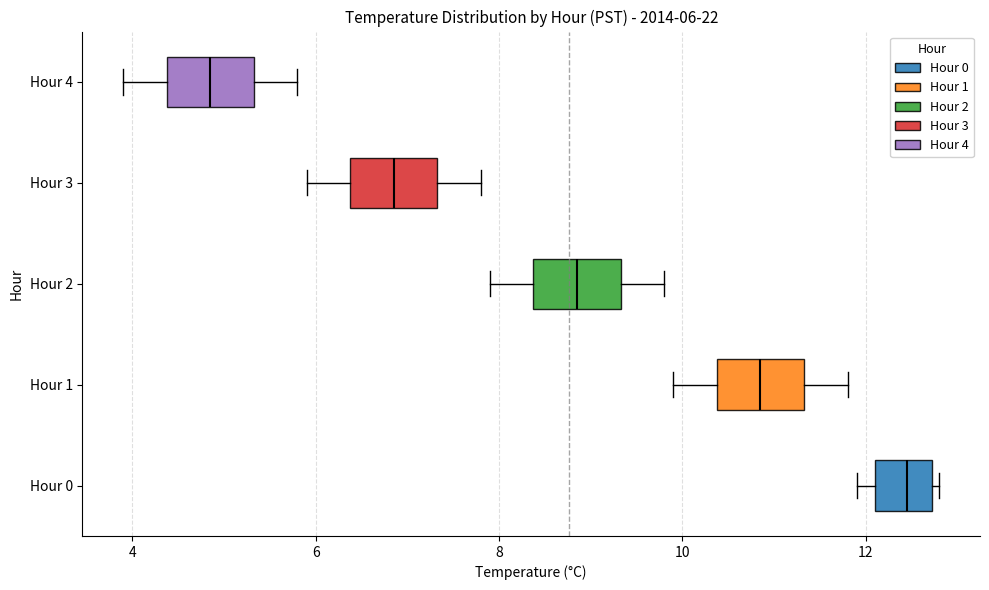

Which box has the furthest to the right median line?

Hour 0